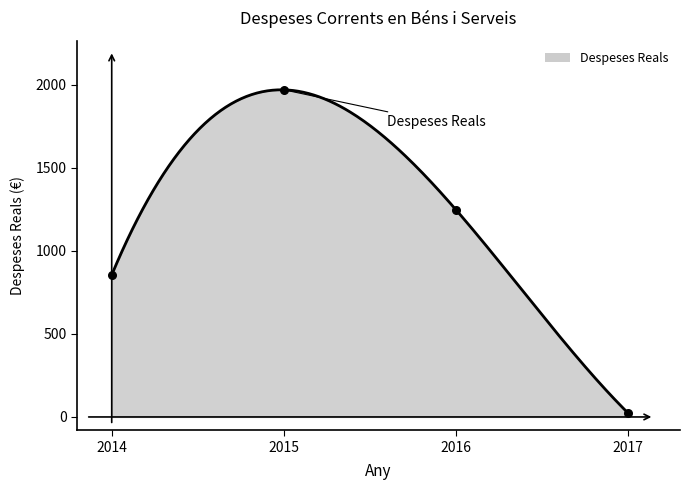

Between 2015 and 2016, which is larger?

2015